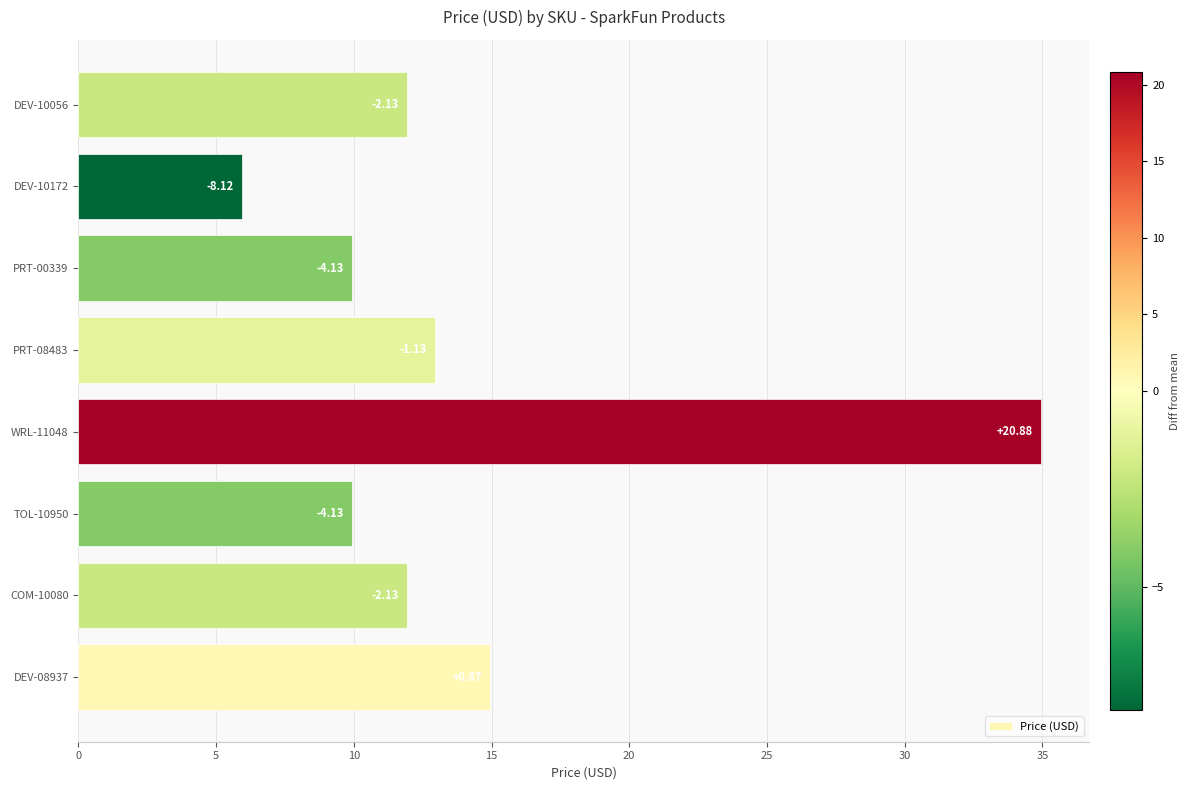

What is the maximum value shown in the chart?

35.0